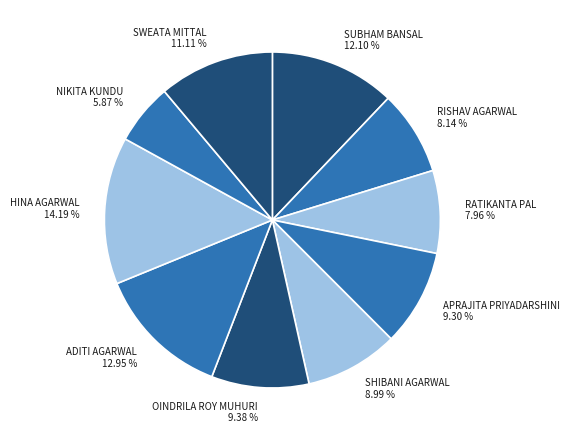

How many slices are in this pie chart?

10